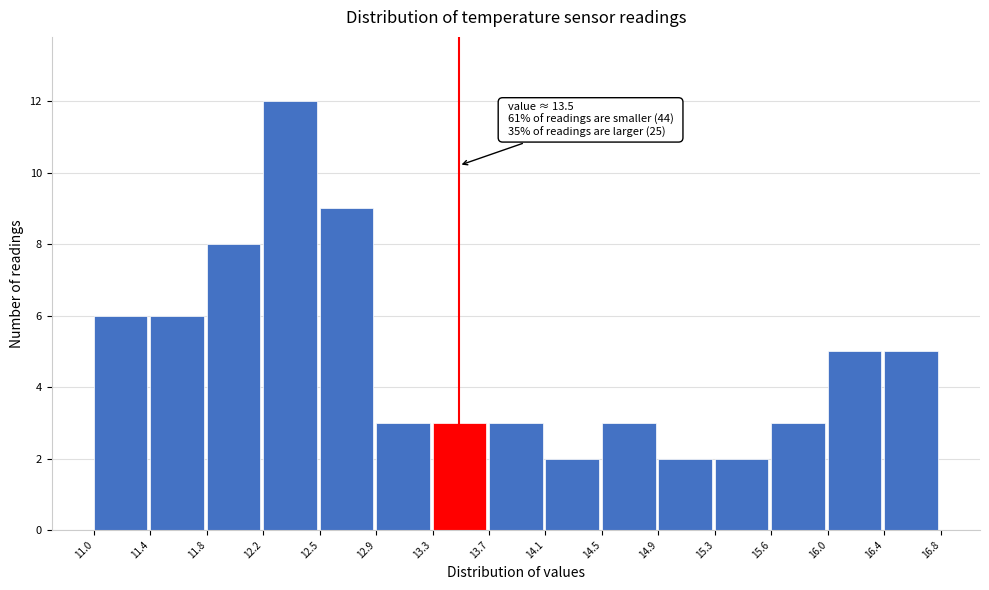

Which range on the x-axis has the tallest bar?

12.2 to 12.5